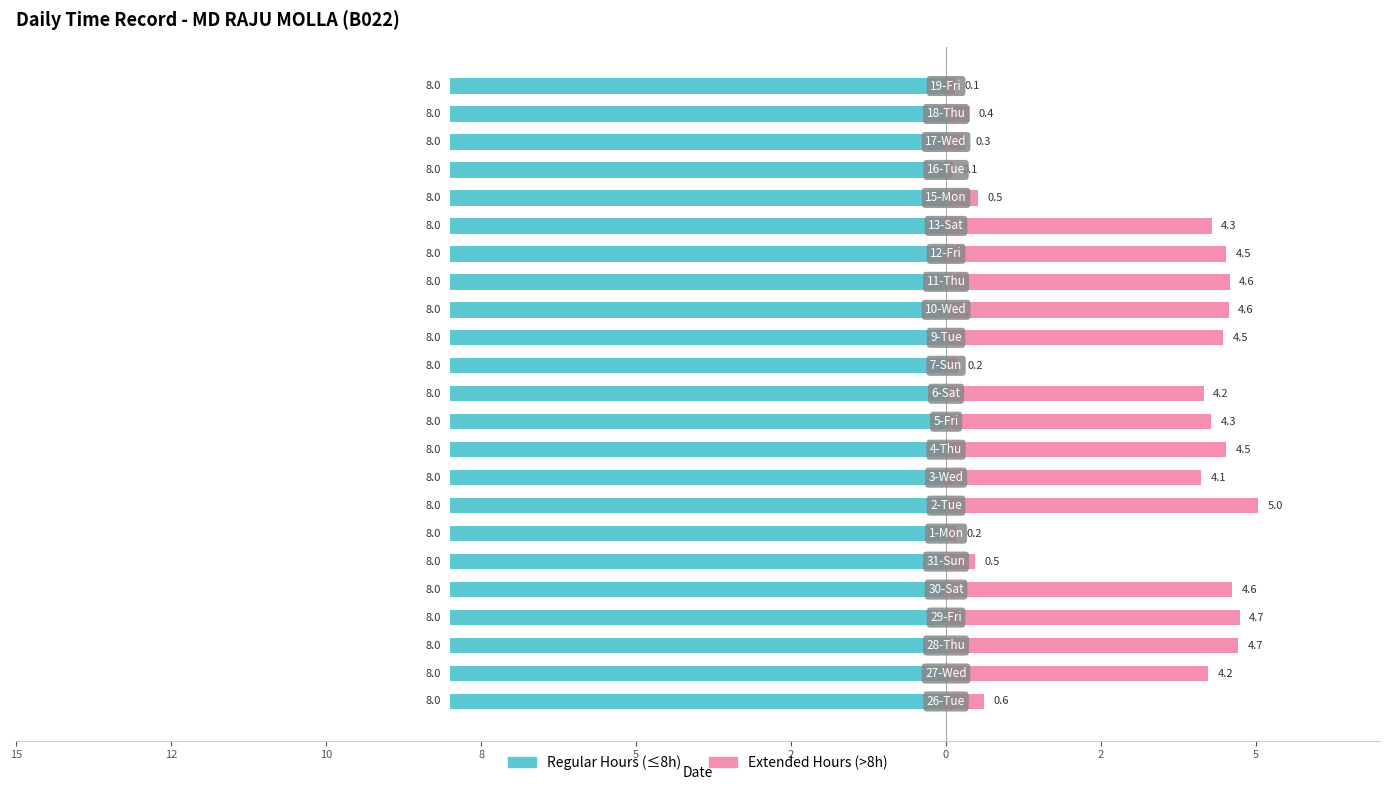

What are all the series names shown in the legend?

Regular Hours (≤8h), Extended Hours (>8h)